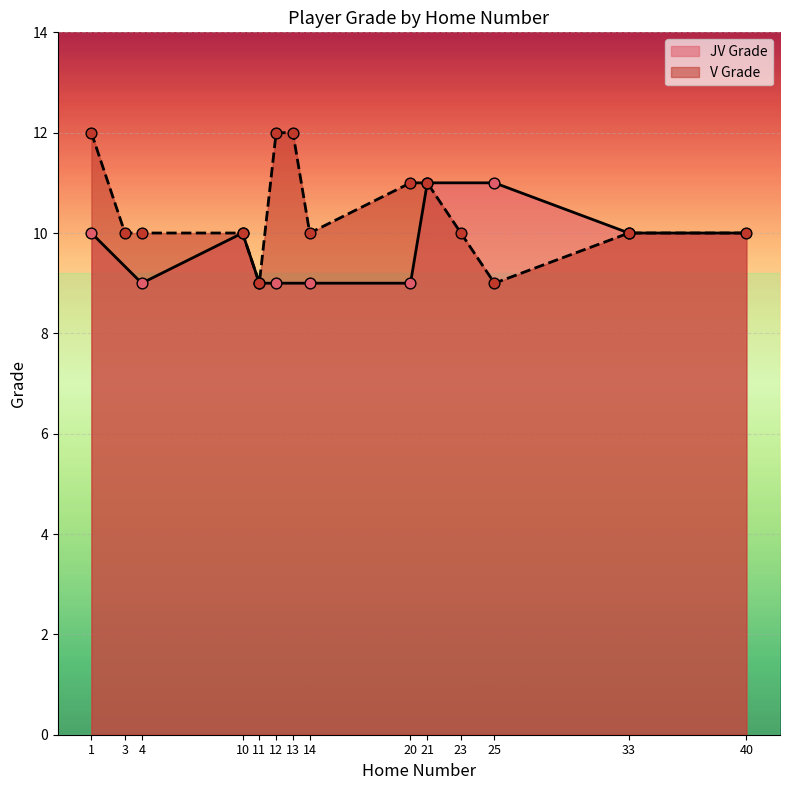

Approximately how many times larger is the value at 3 compared to 33?

1.0